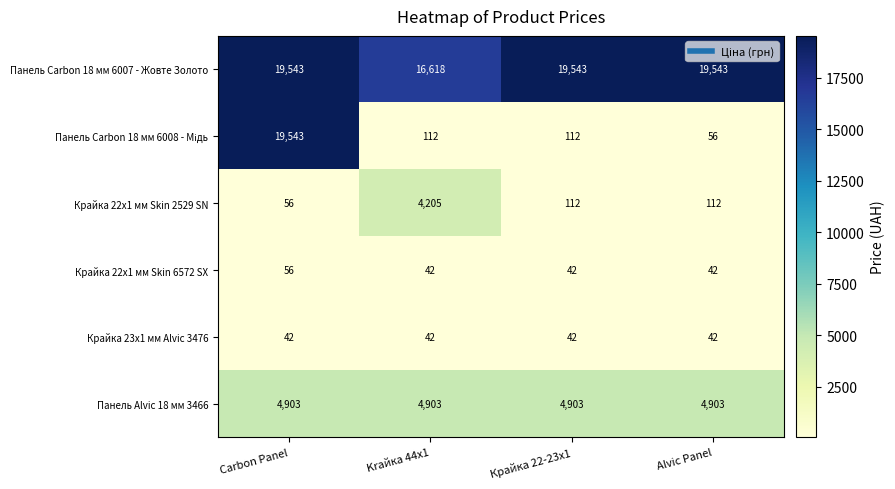

What is the difference between the highest and lowest values at Krайка 44x1?

16576